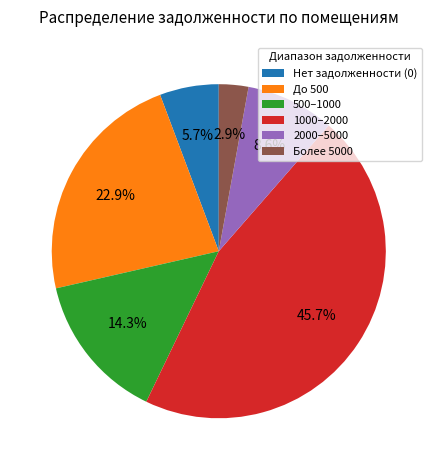

Does 2000–5000 account for over 50% of the chart?

No